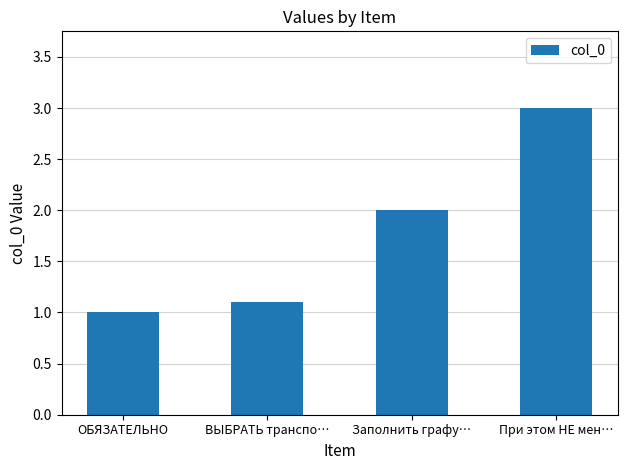

Is it true that the value at При этом НЕ мен… is 3.0?

True